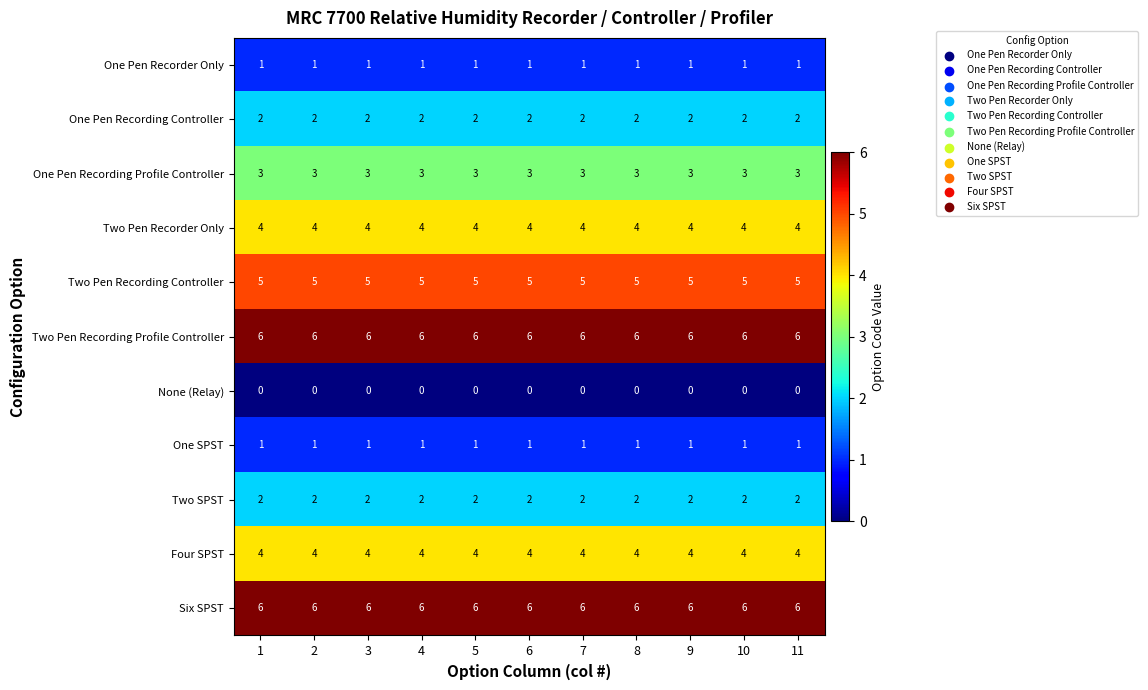

What is the average value of the Two Pen Recorder Only series?

4